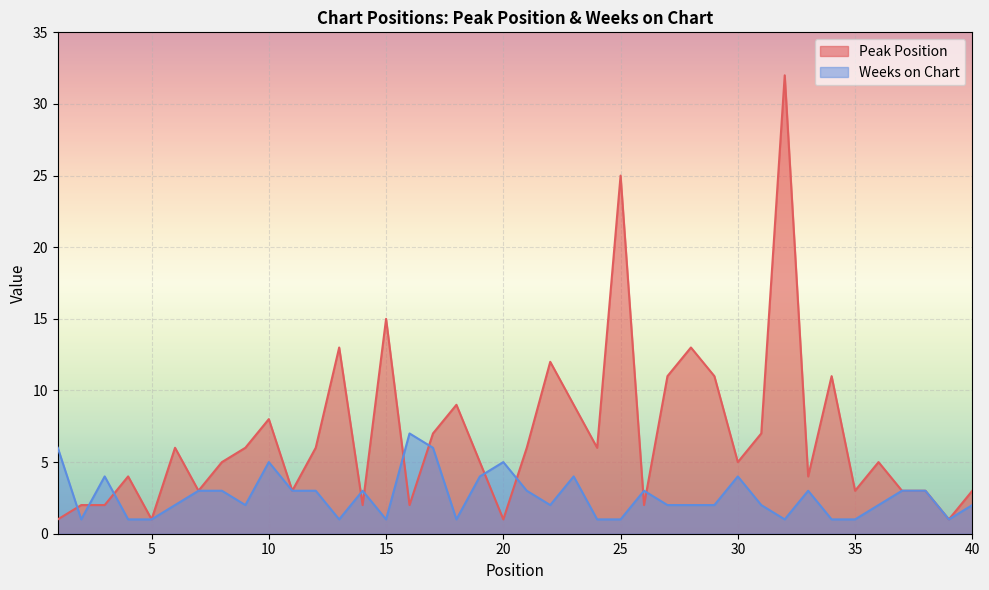

How many interior local peaks does the Weeks on Chart series have?

9